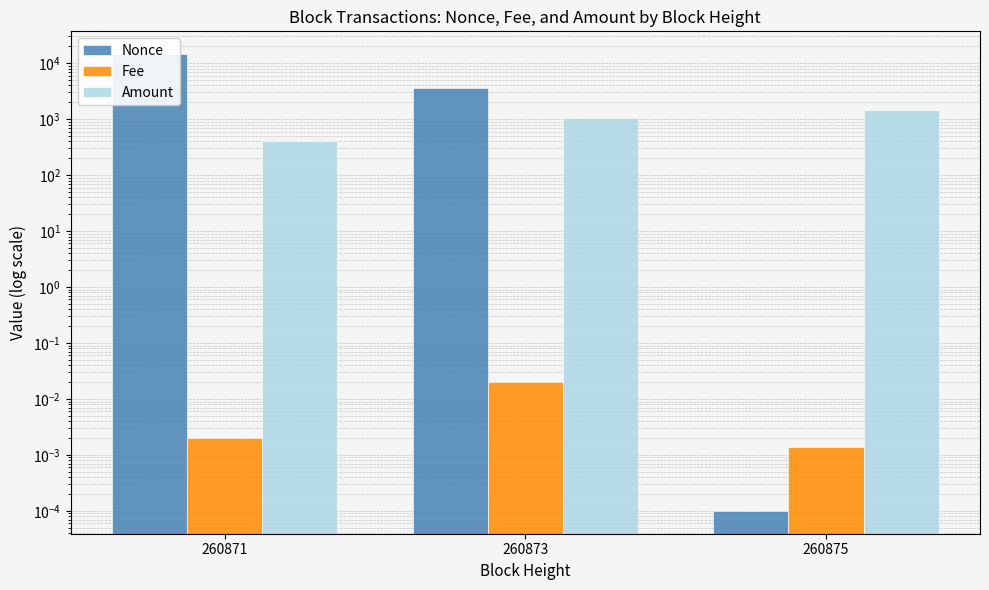

Is it true that Nonce equals 0.0 at 260875?

False